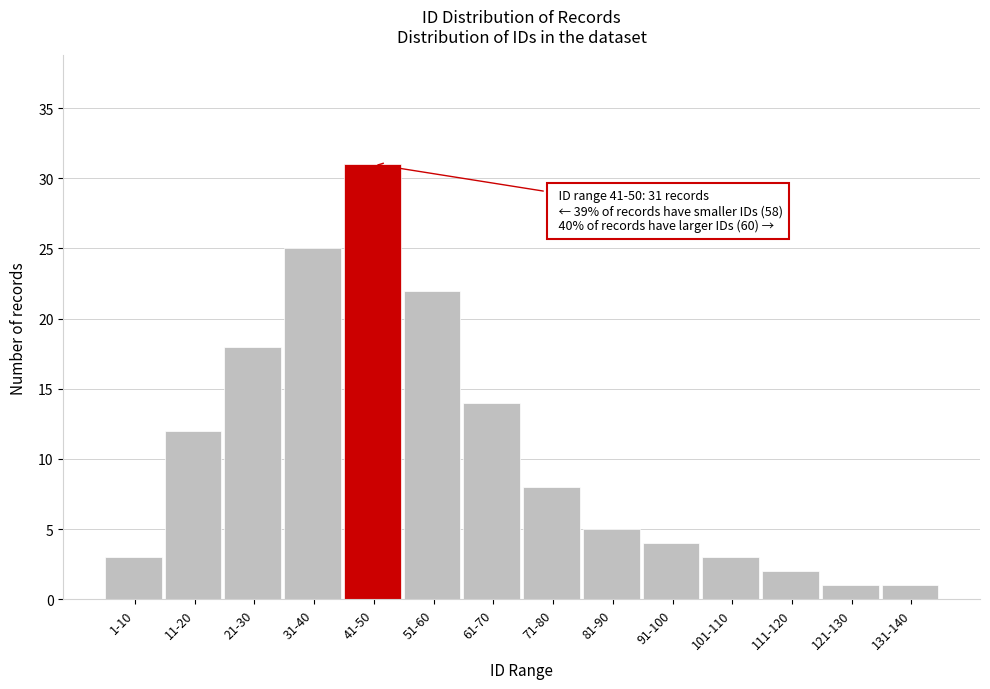

Reading right to left, what are all the values shown in this chart?

131-140=1	121-130=1	111-120=2	101-110=3	91-100=4	81-90=5	71-80=8	61-70=14	51-60=22	41-50=31	31-40=25	21-30=18	11-20=12	1-10=3